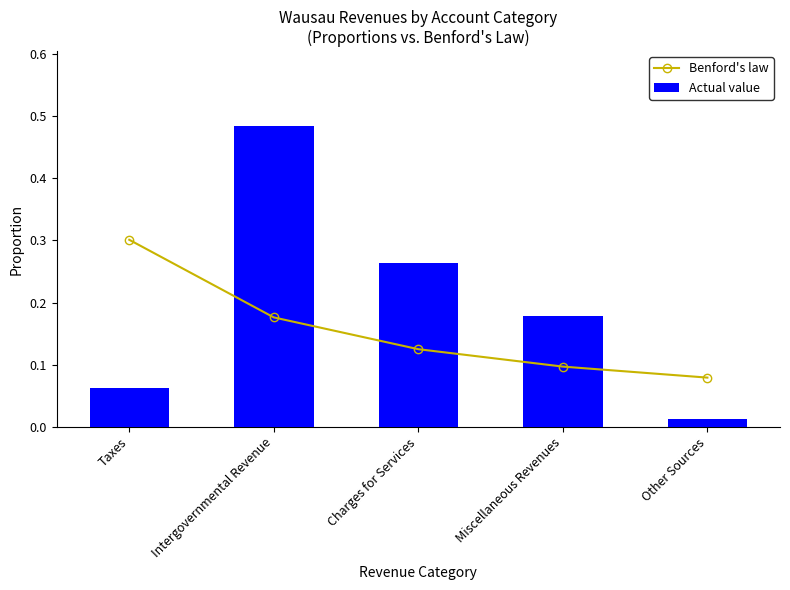

What is the value of the Actual value bar at the 2nd from the left?

0.5